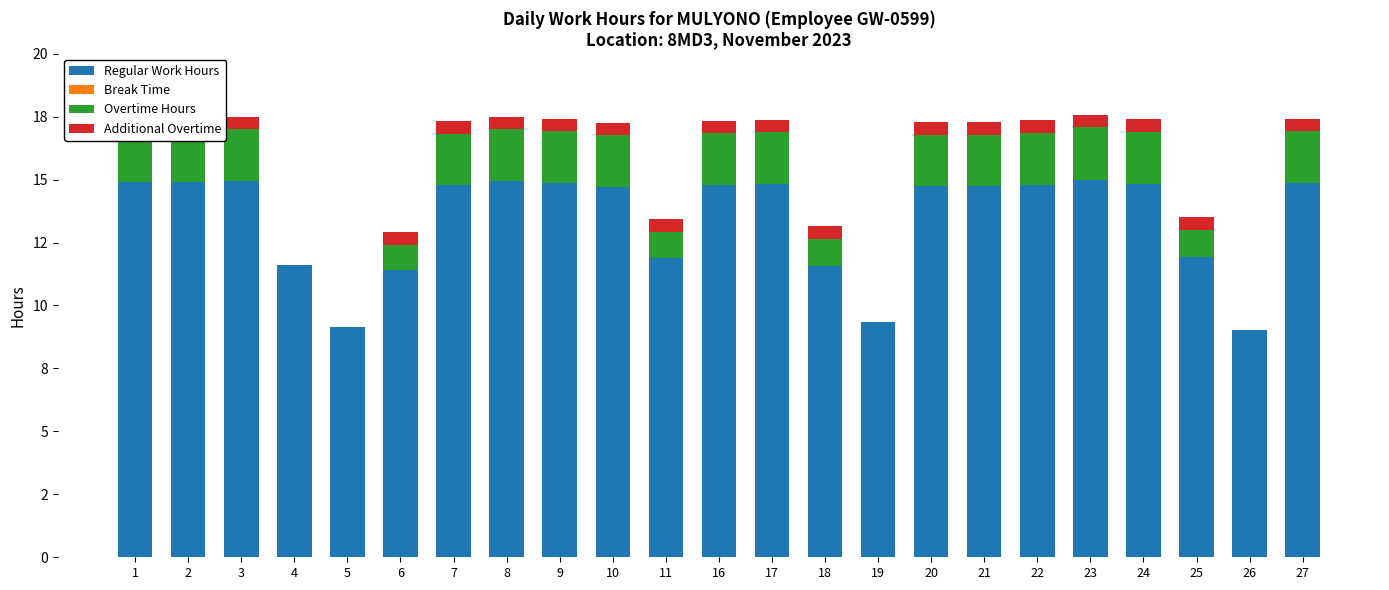

At how many categories does at least one series exceed 9?

23